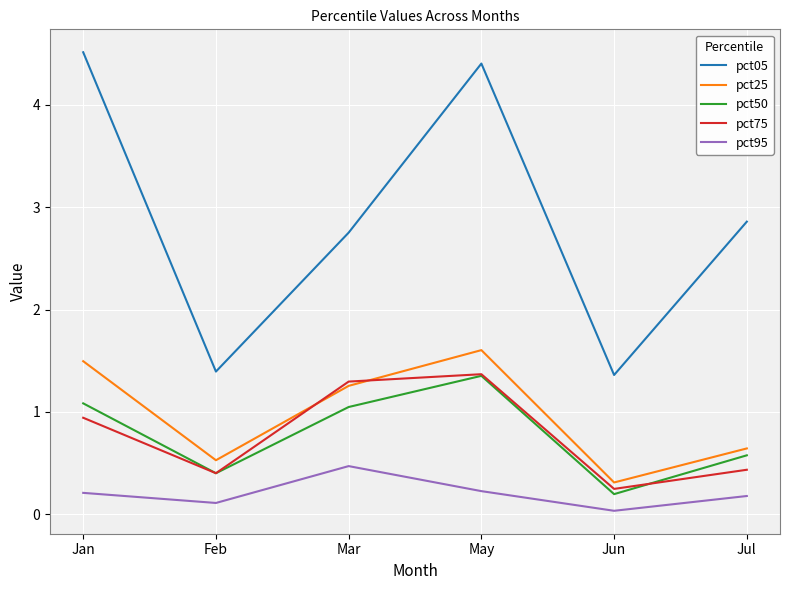

At which category is the sum across all series the highest?

May